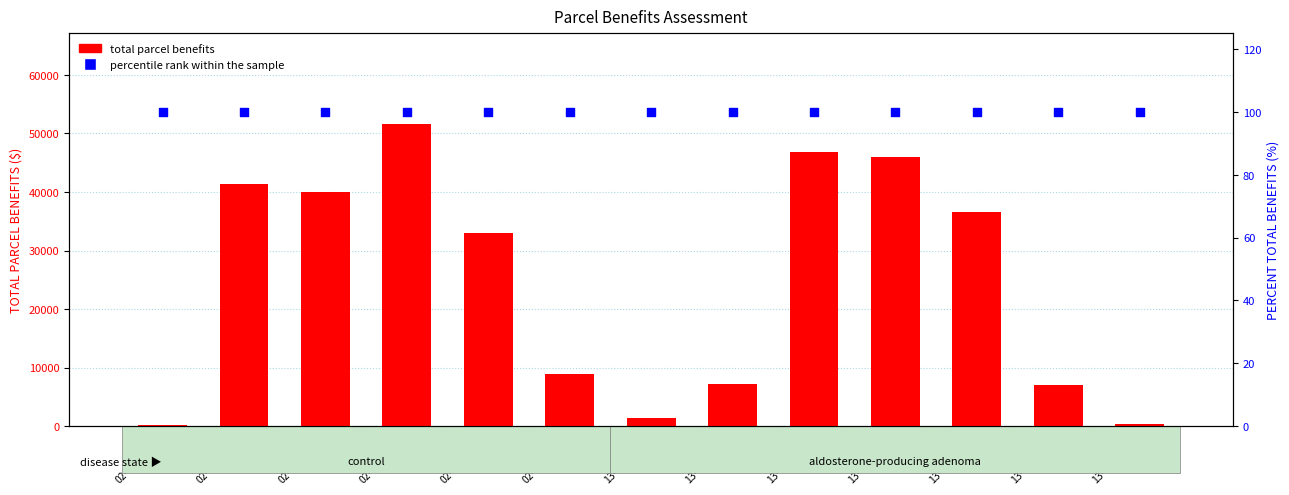

What are all the series names shown in the legend?

total parcel benefits, percentile rank within the sample